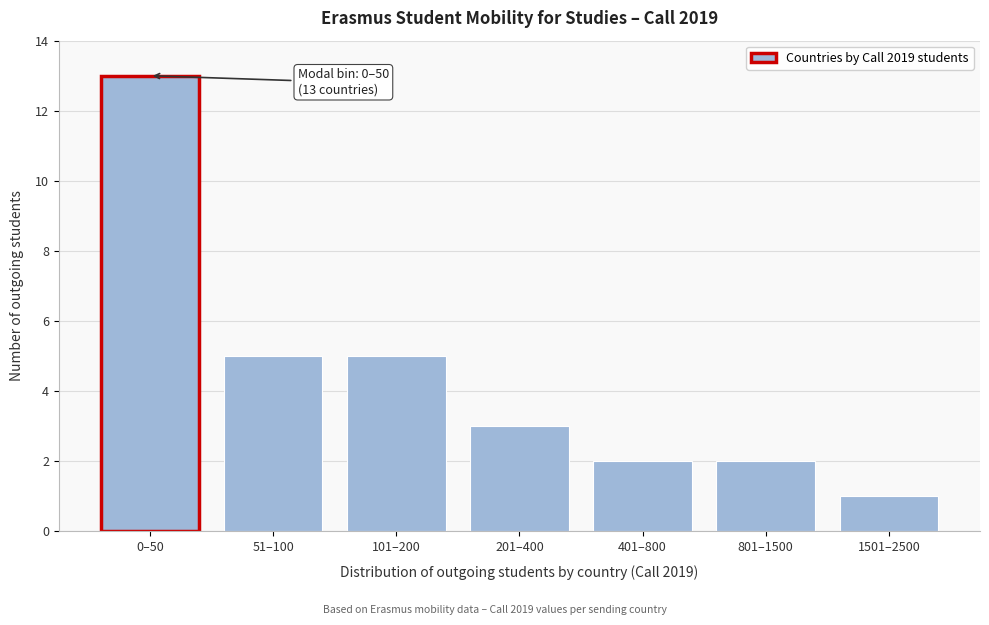

Reading right to left, extract all data points from this chart.

1501–2500=1	801–1500=2	401–800=2	201–400=3	101–200=5	51–100=5	0–50=13